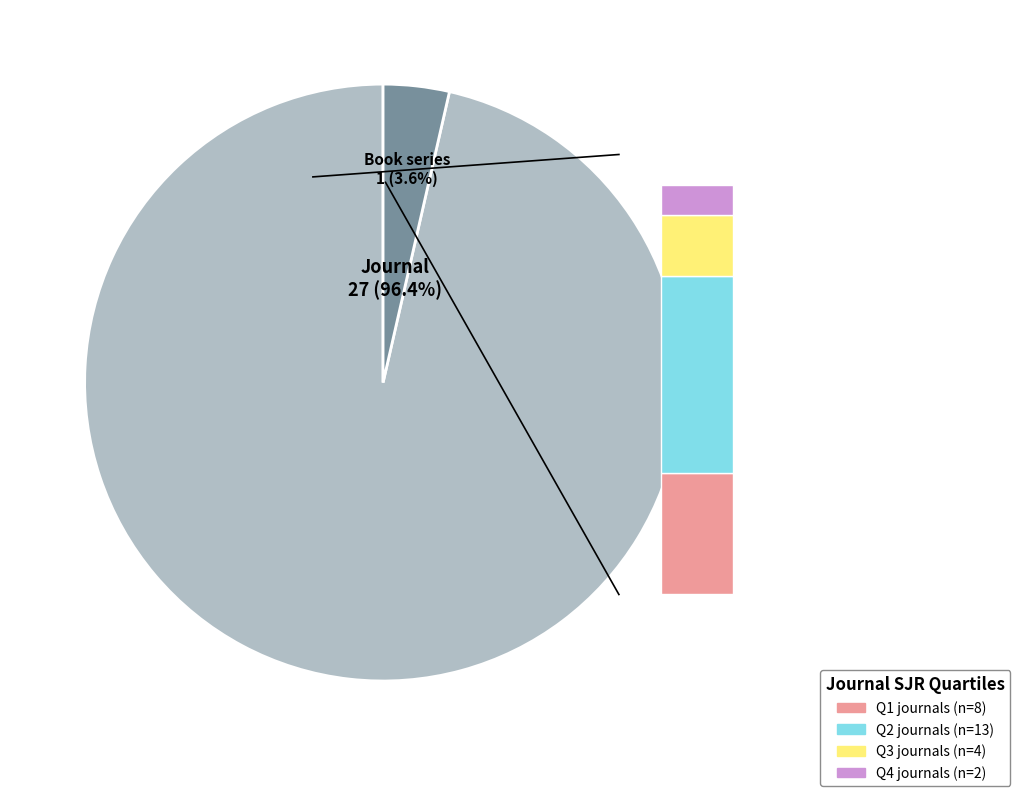

To the nearest percent, what is the average slice percentage?

50%